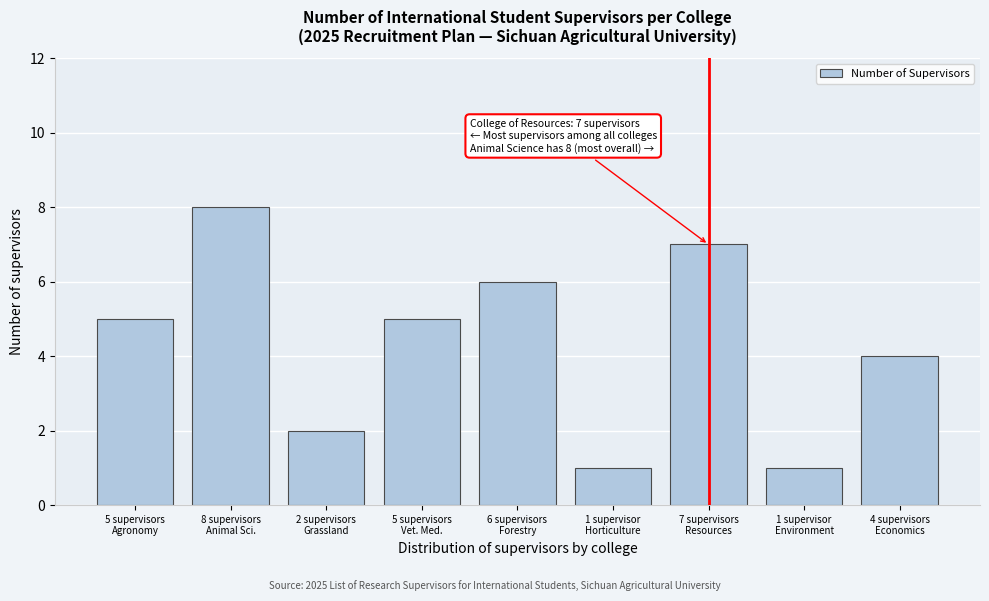

Reading left to right, list all the values displayed in this chart.

5	8	2	5	6	1	7	1	4